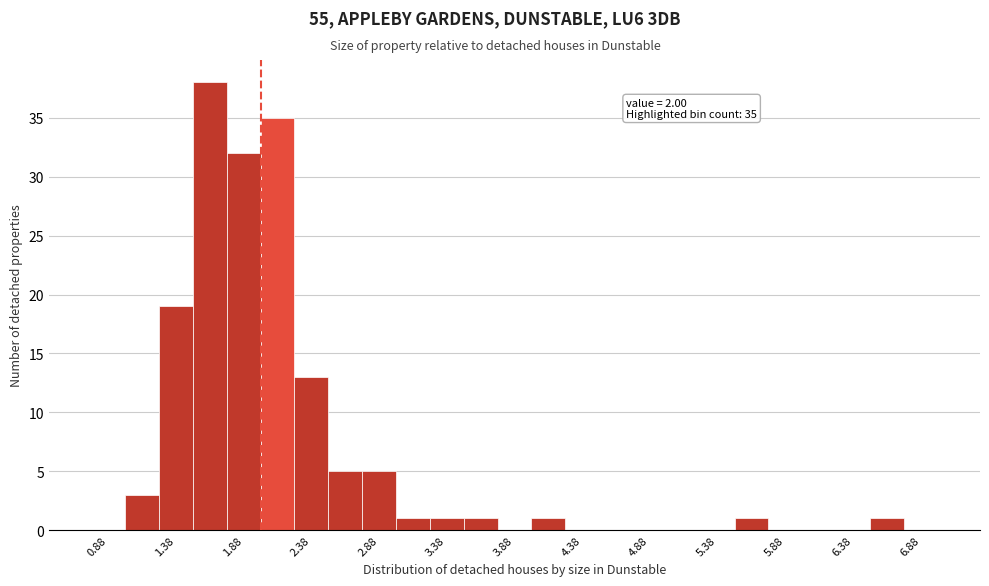

Which range on the x-axis has the tallest bar?

1.50 to 1.75